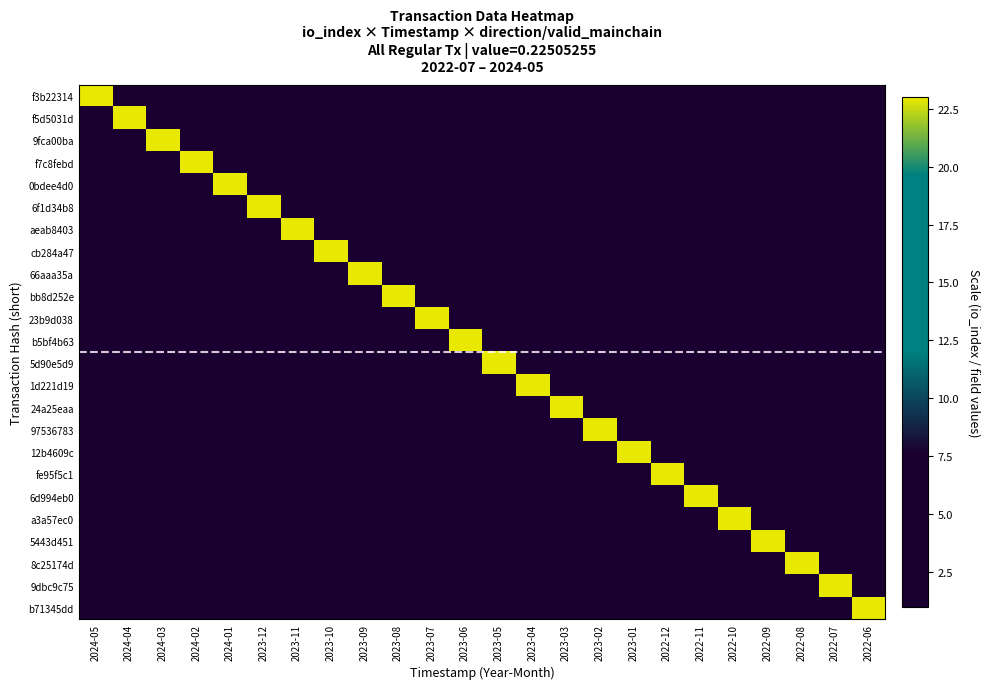

What is the minimum value shown in the chart?

1